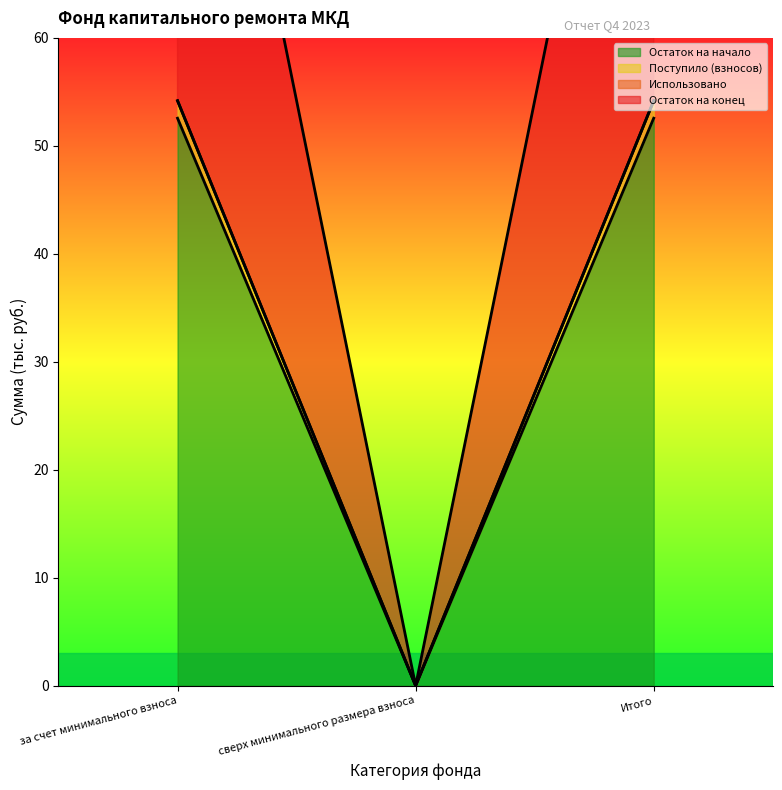

The Остаток на конец series shows 11.1 at за счет минимального взноса. True or false?

False